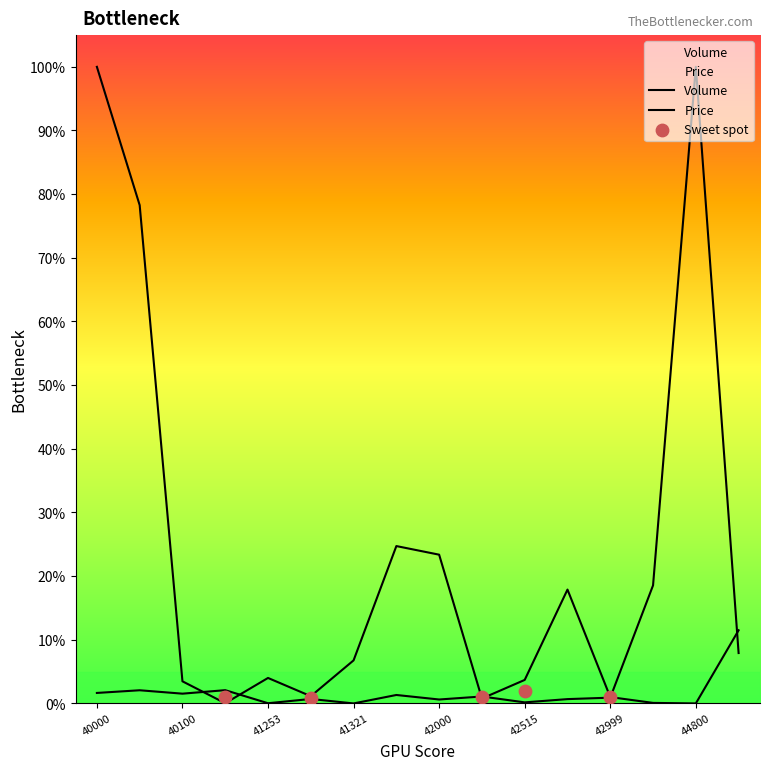

Which series has the largest total across all categories?

Volume